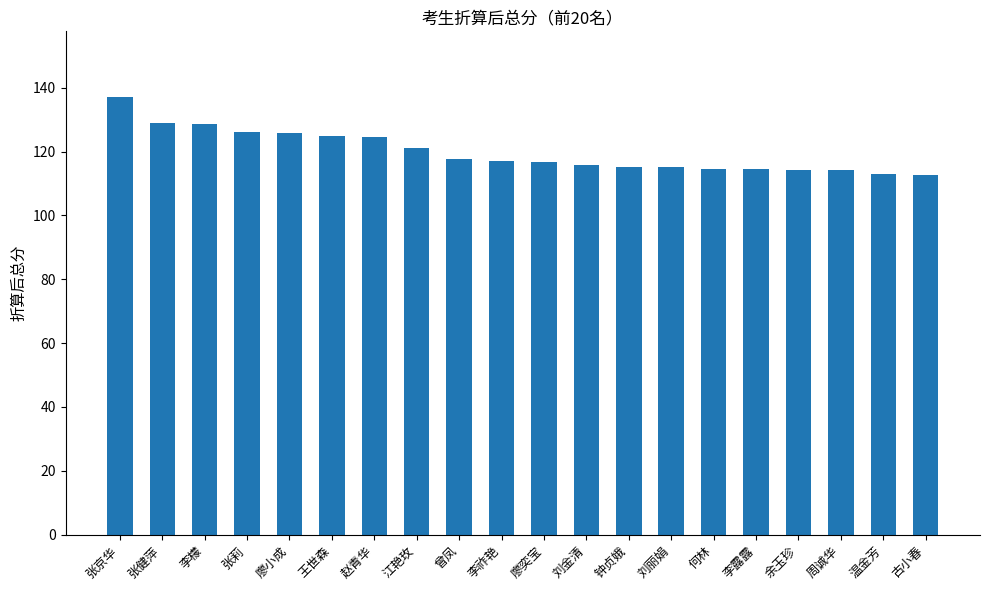

Which label corresponds to the largest value in the chart?

张京华